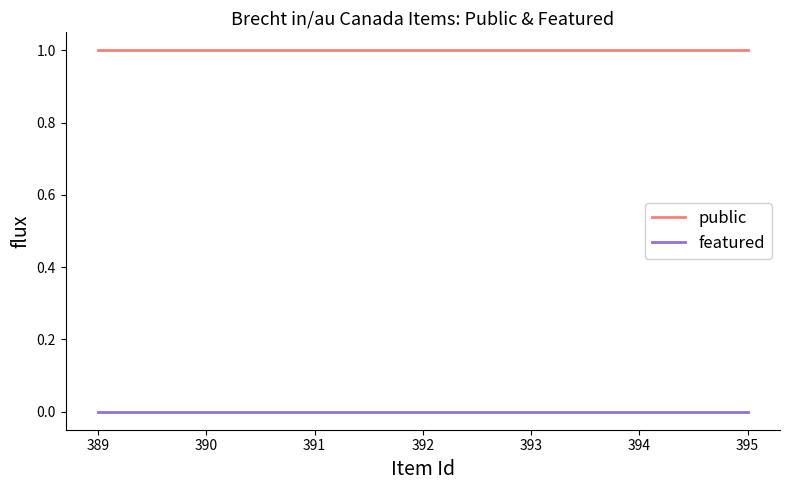

Which series has the largest total across all categories?

public